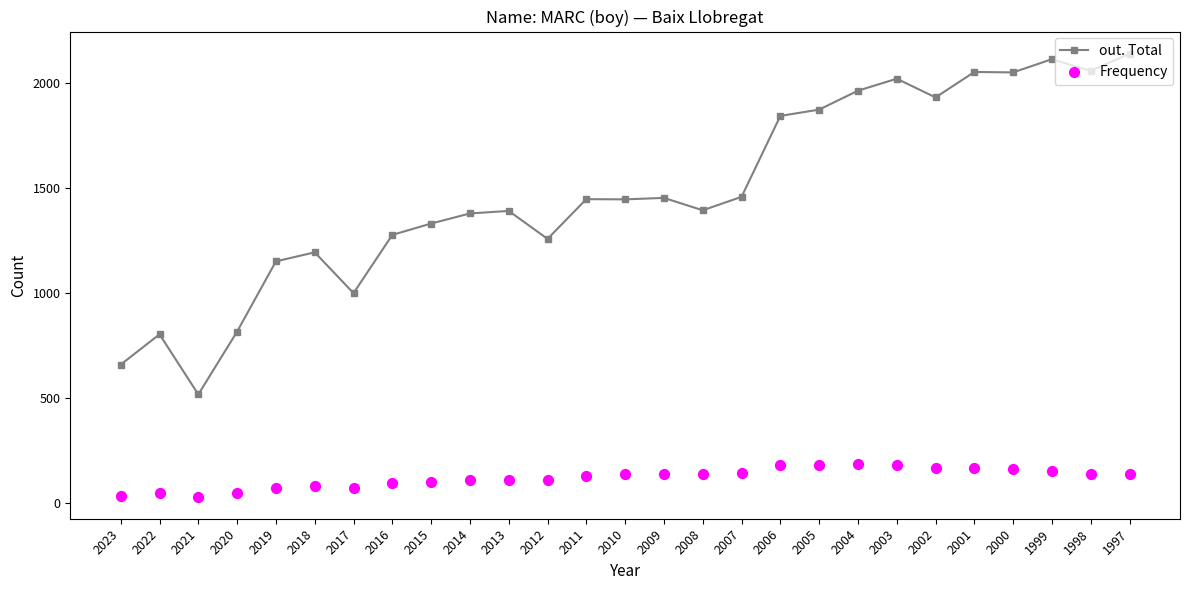

Which series contains the highest Y value?

out. Total